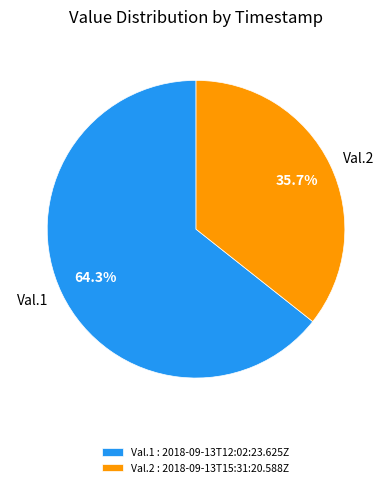

What portion of the pie excludes Val.2?

64.3%